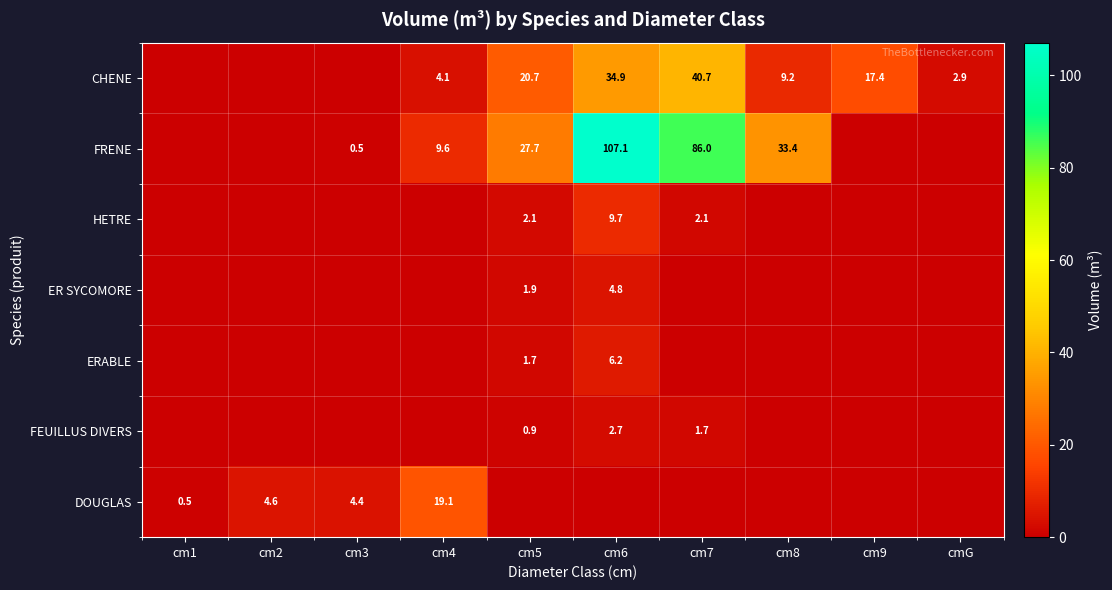

Is it true that FRENE equals 9.6 at cm4?

True